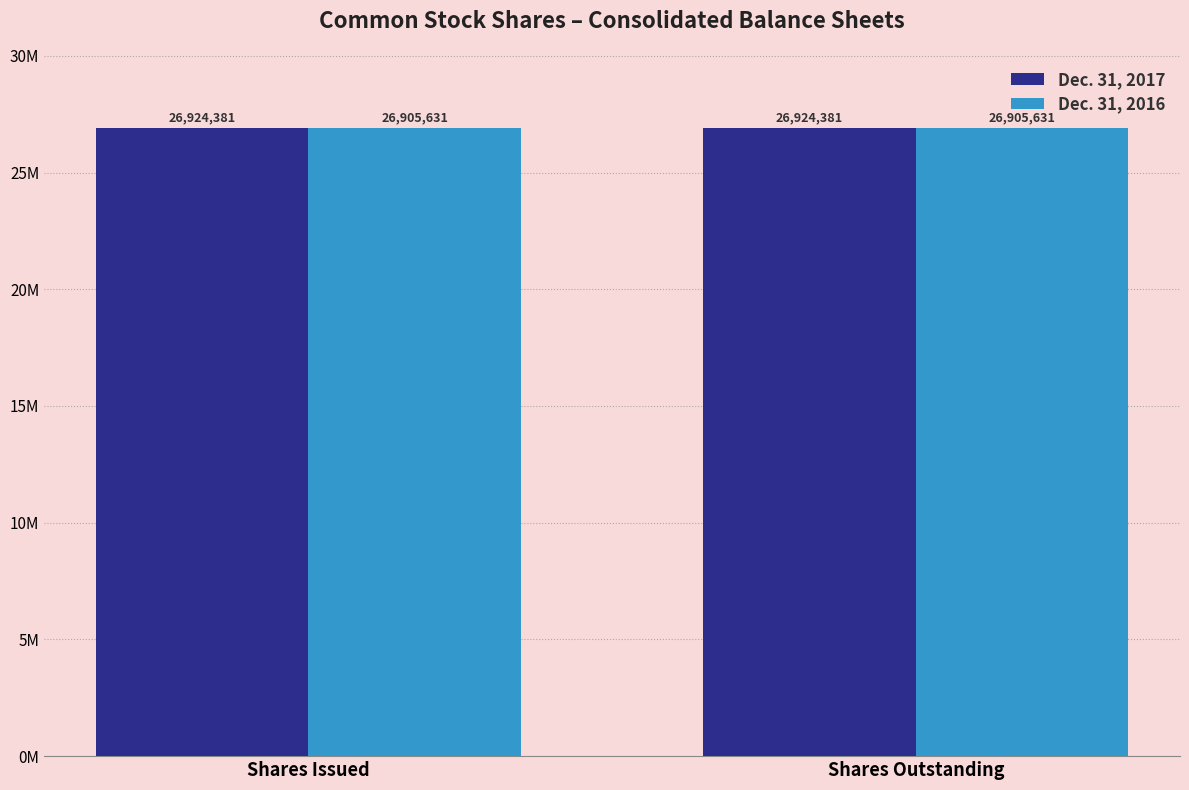

The Dec. 31, 2016 series shows 15301919 at Shares Outstanding. True or false?

False